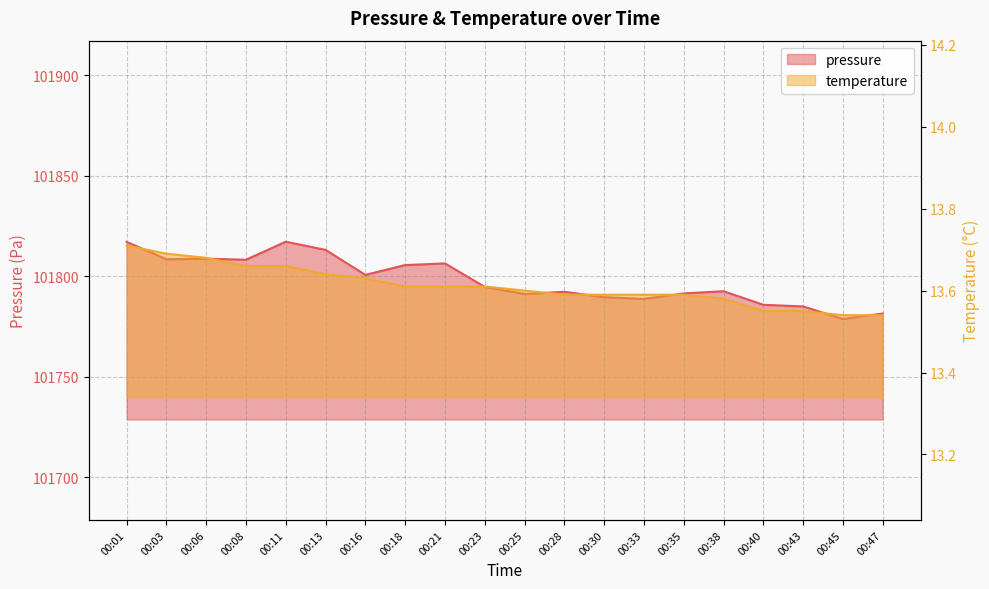

True or false: pressure and temperature cross at least once.

False